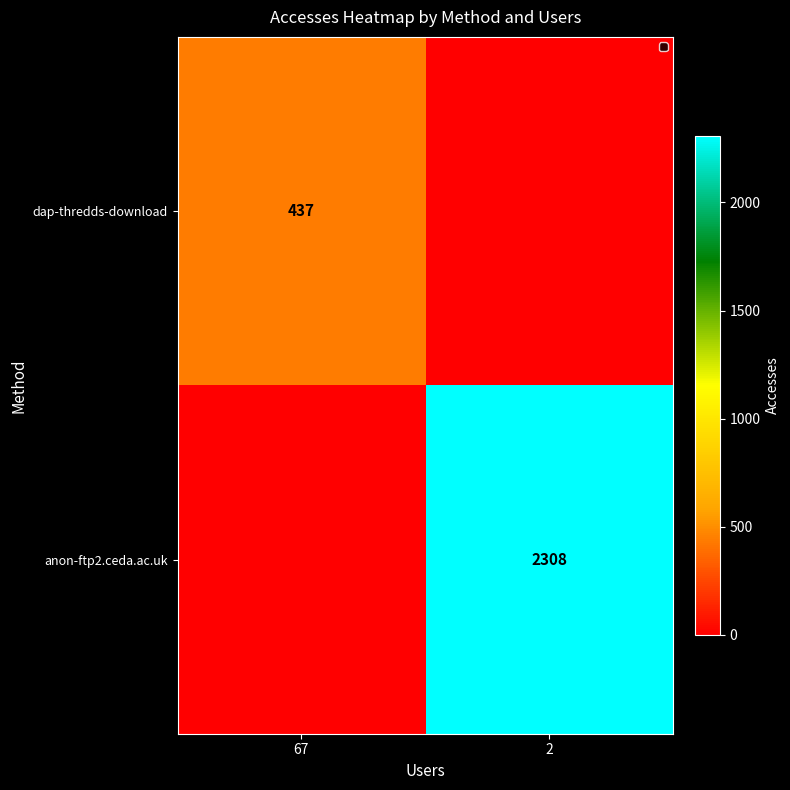

True or false: dap-thredds-download has a value of 576 at 67.

False